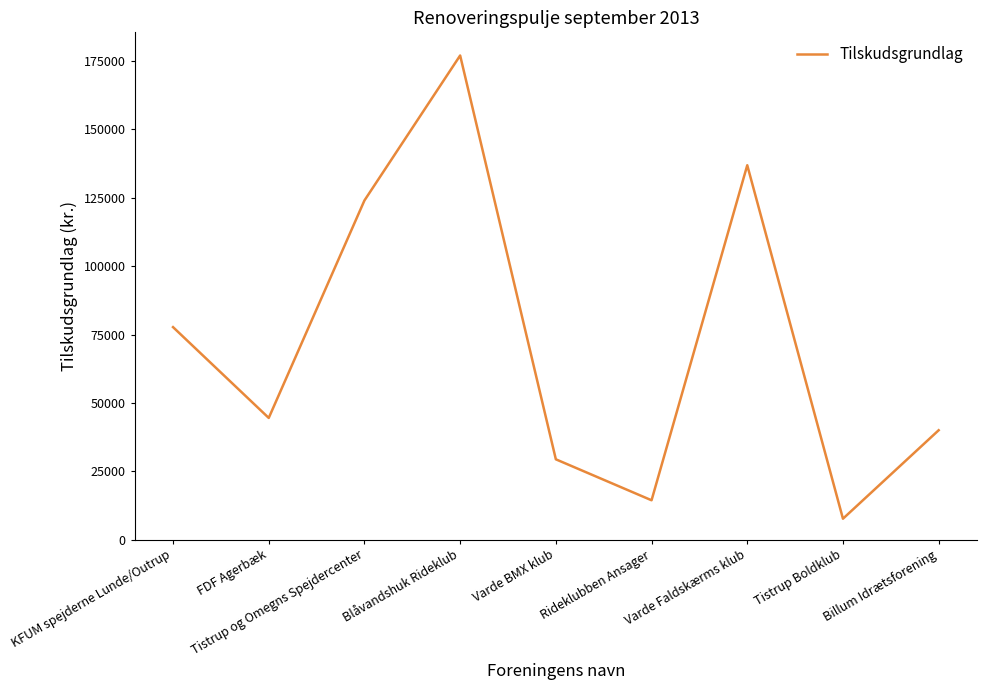

How many lines are shown in the chart?

1